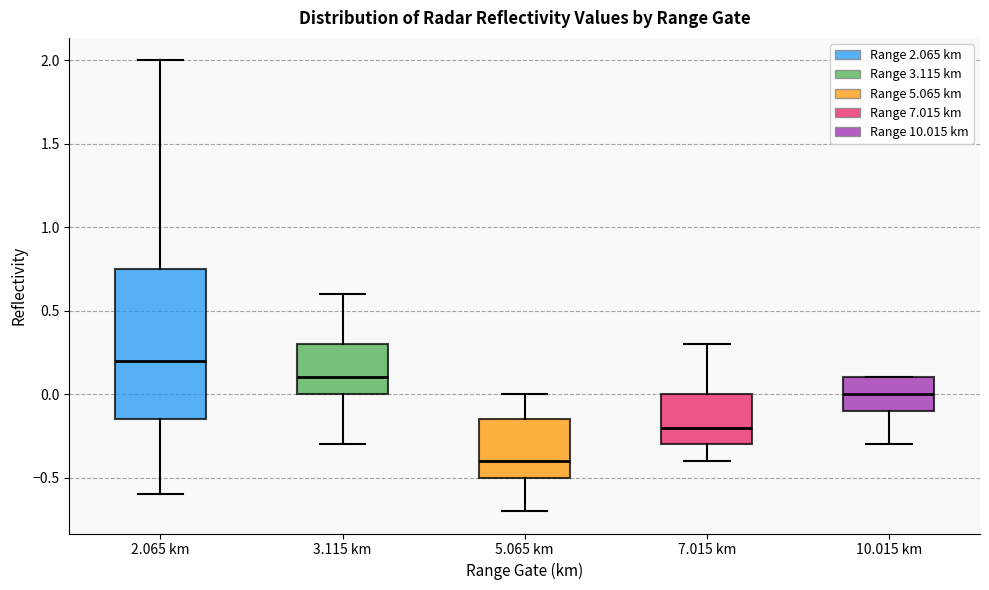

Reading left to right, transcribe this box plot: for each box, give where its median line is, the range the box spans, and where its two whiskers end, as read against the y-axis. The values are not printed on the chart, so give them approximately, as read against the axis.

2.065 km: median 0.20, box -0.15 to 0.75, whiskers -0.60 to 2.00
3.115 km: median 0.10, box 0.00 to 0.30, whiskers -0.30 to 0.60
5.065 km: median -0.40, box -0.50 to -0.15, whiskers -0.70 to 0.00
7.015 km: median -0.20, box -0.30 to 0.00, whiskers -0.40 to 0.30
10.015 km: median 0.00, box -0.10 to 0.10, whiskers -0.30 to 0.10